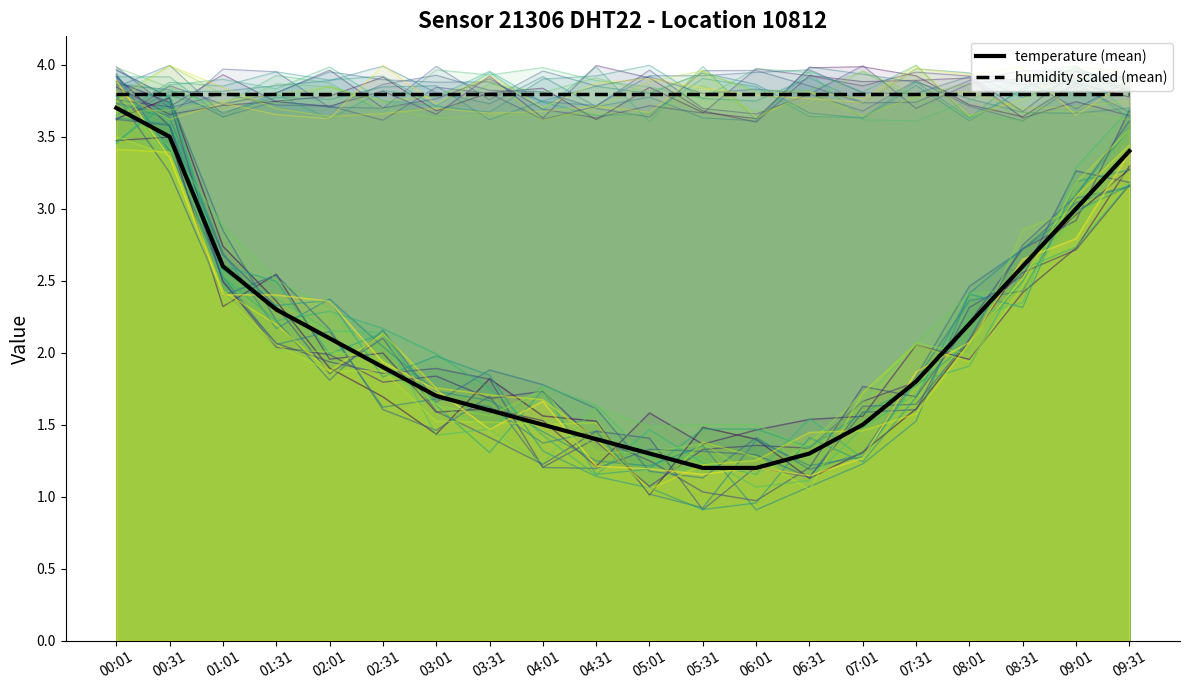

Rank the categories by value from highest to lowest.

00:01, 00:31, 09:31, 09:01, 01:01, 08:31, 01:31, 08:01, 02:01, 02:31, 07:31, 03:01, 03:31, 04:01, 07:01, 04:31, 05:01, 06:31, 05:31, 06:01